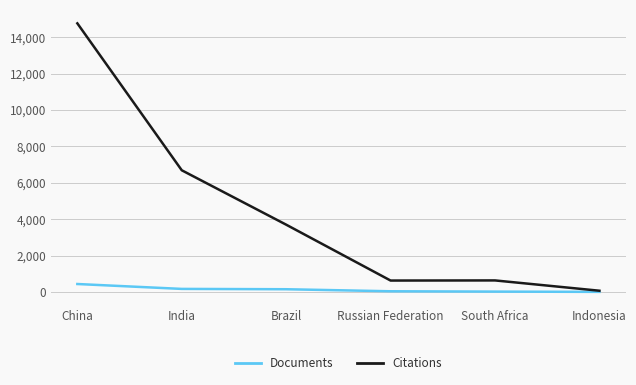

Where does the Documents series first go above 151?

China